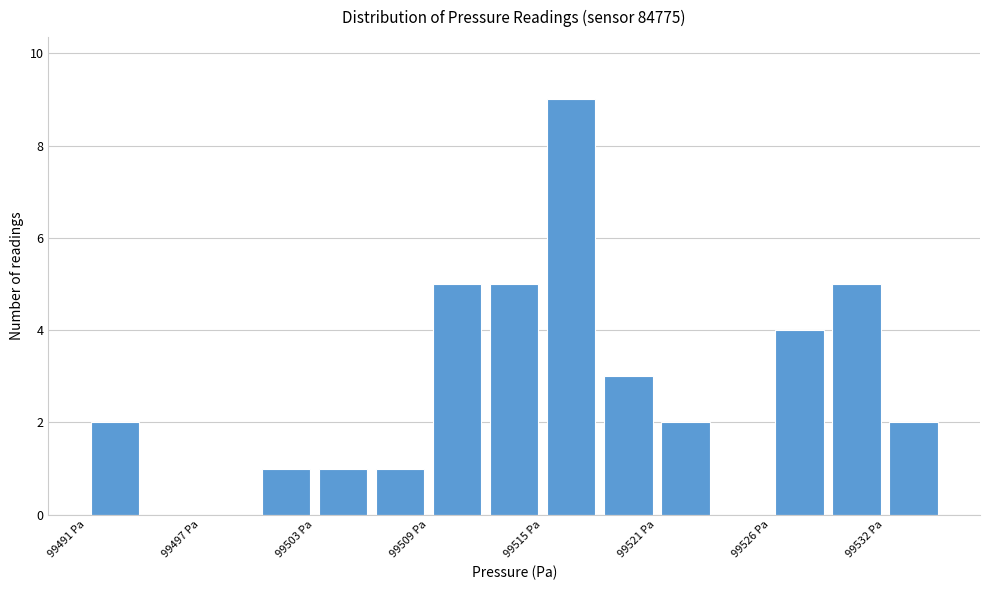

Read against the x-axis, roughly where is the centre of the tallest bar?

99516